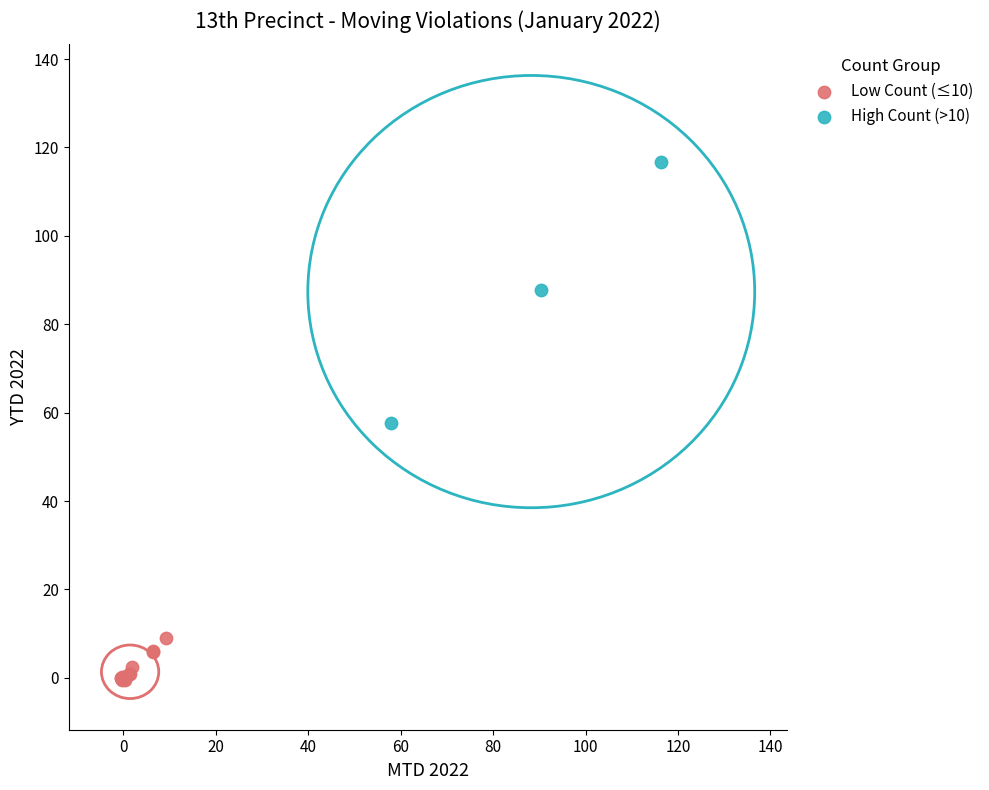

Which series contains the highest Y value?

High Count (>10)